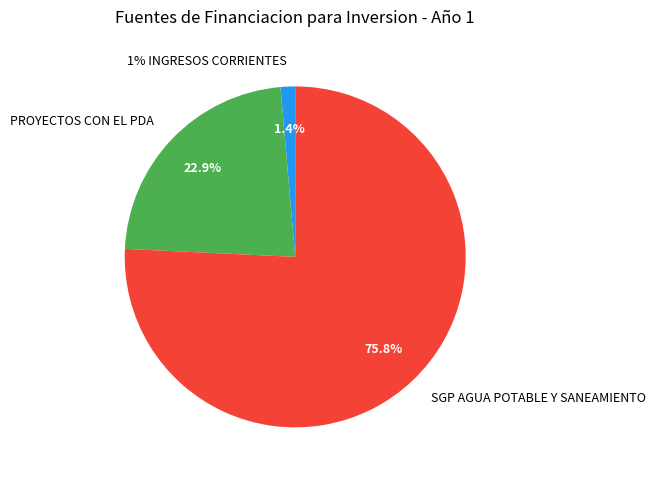

To the nearest percent, what is the average slice percentage?

33%